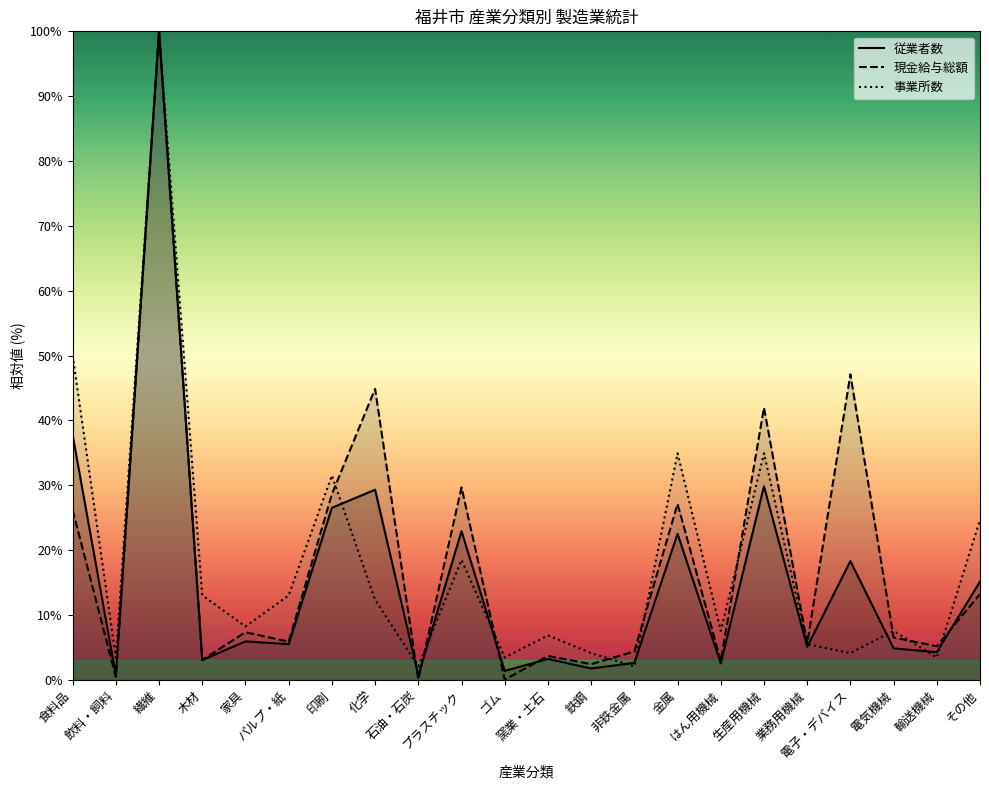

Which series has the largest range (max minus min)?

現金給与総額